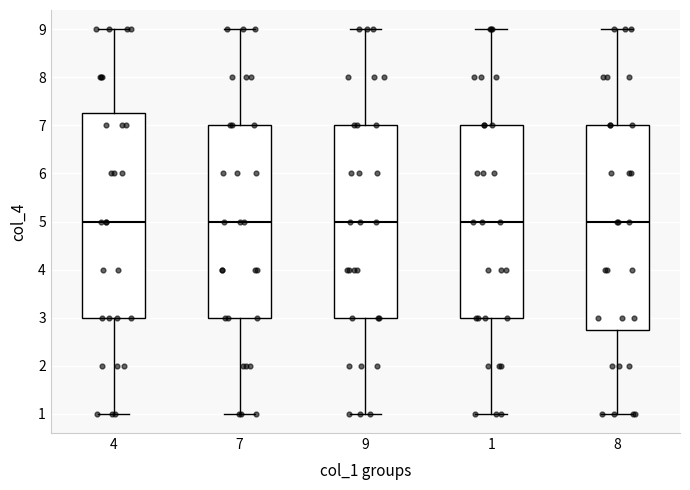

Reading left to right, read every box against the y-axis: the position of its median line, the range the box covers, and the ends of its whiskers. The values are not printed on the chart, so give them approximately, as read against the axis.

4: median 5.0, box 3.0 to 7.3, whiskers 1.0 to 9.0
7: median 5.0, box 3.0 to 7.0, whiskers 1.0 to 9.0
9: median 5.0, box 3.0 to 7.0, whiskers 1.0 to 9.0
1: median 5.0, box 3.0 to 7.0, whiskers 1.0 to 9.0
8: median 5.0, box 2.8 to 7.0, whiskers 1.0 to 9.0